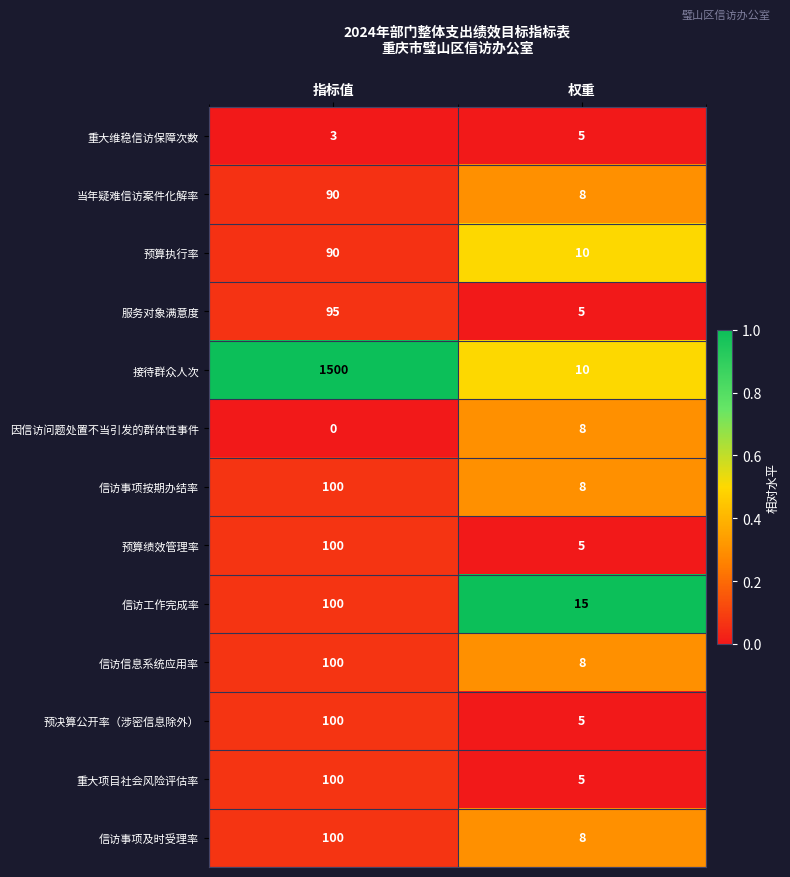

Count the number of categories in the chart.

2